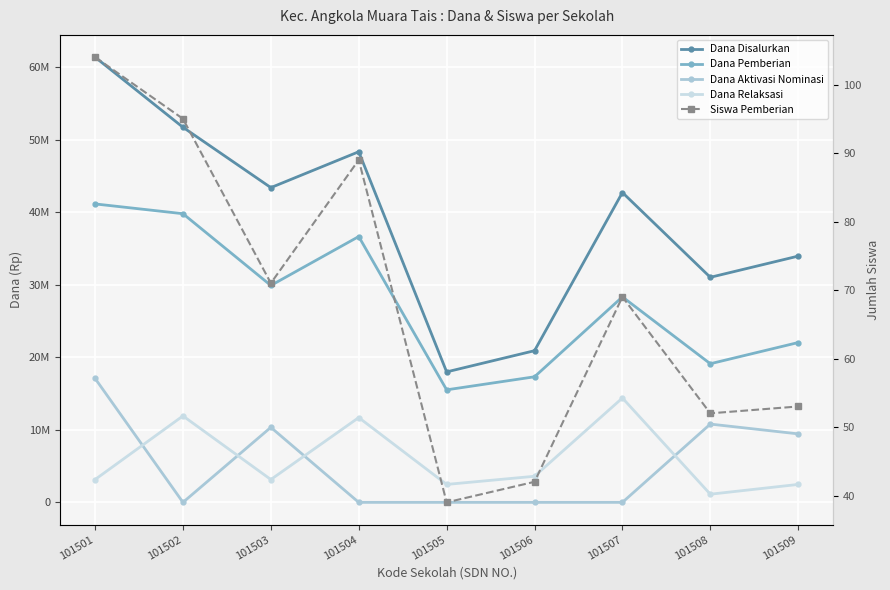

Reading left to right, what are all the values shown in this chart?

Dana Disalurkan: 61425000	51750000	43425000	48375000	18000000	20925000	42750000	31050000	33975000
Dana Pemberian: 41175000	39825000	29925000	36675000	15525000	17325000	28350000	19125000	22050000
Dana Aktivasi Nominasi: 17100000	0	10350000	0	0	0	0	10800000	9450000
Dana Relaksasi: 3150000	11925000	3150000	11700000	2475000	3600000	14400000	1125000	2475000
Siswa Pemberian: 104	95	71	89	39	42	69	52	53